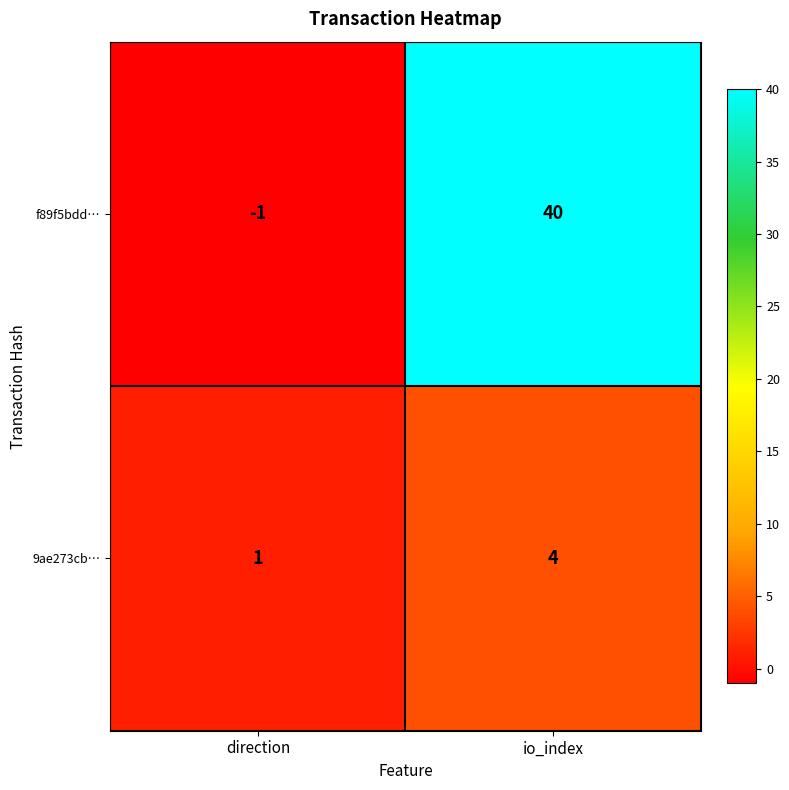

Count the number of categories in the chart.

2